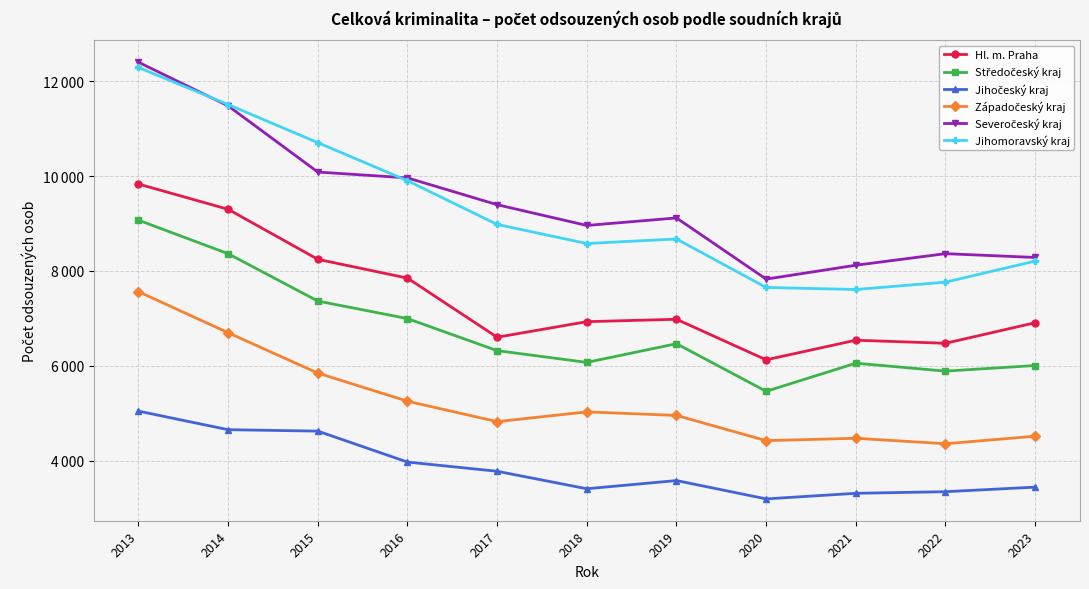

Is this an area chart (filled region under the line)?

No